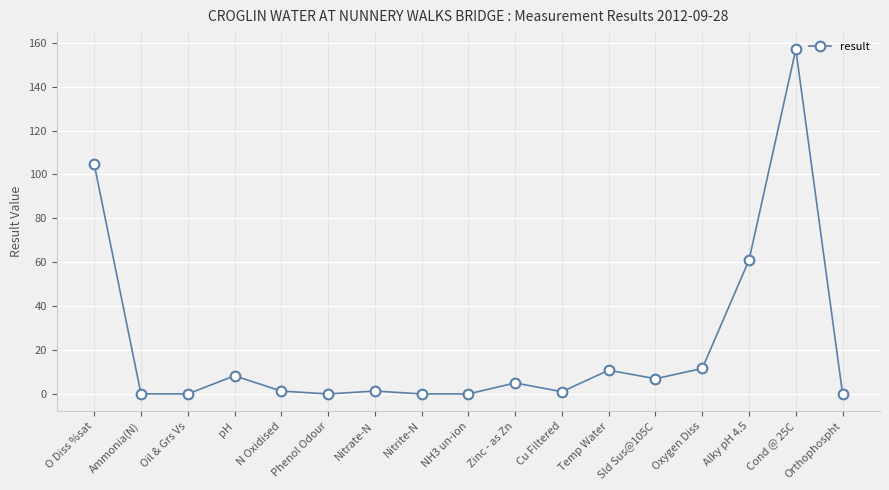

What is the difference between the maximum and minimum values?

157.0